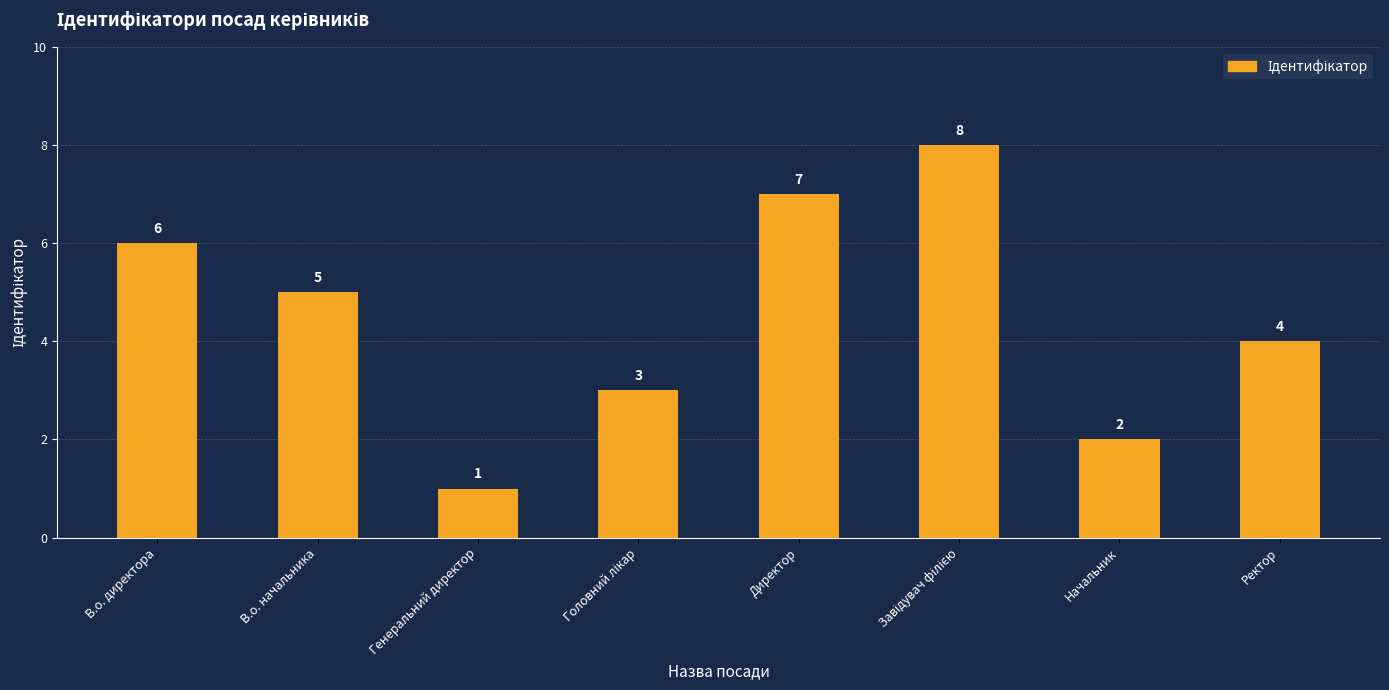

True or false: the data shows 4 at Директор.

False